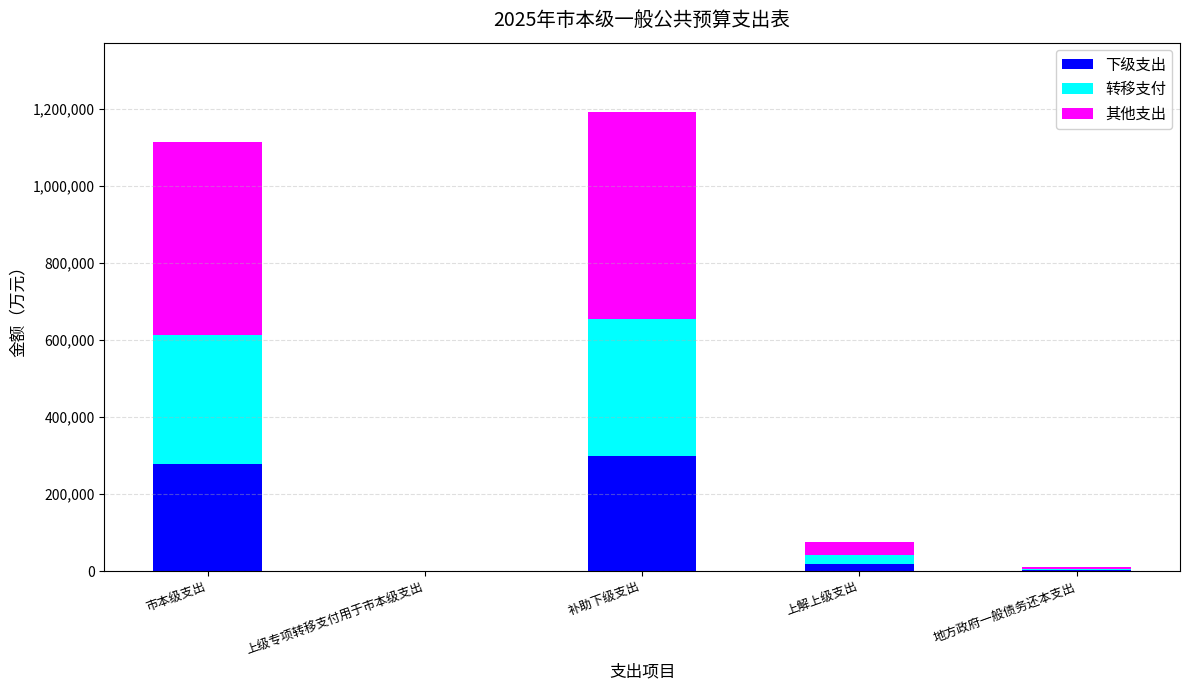

Are the bars horizontal?

No